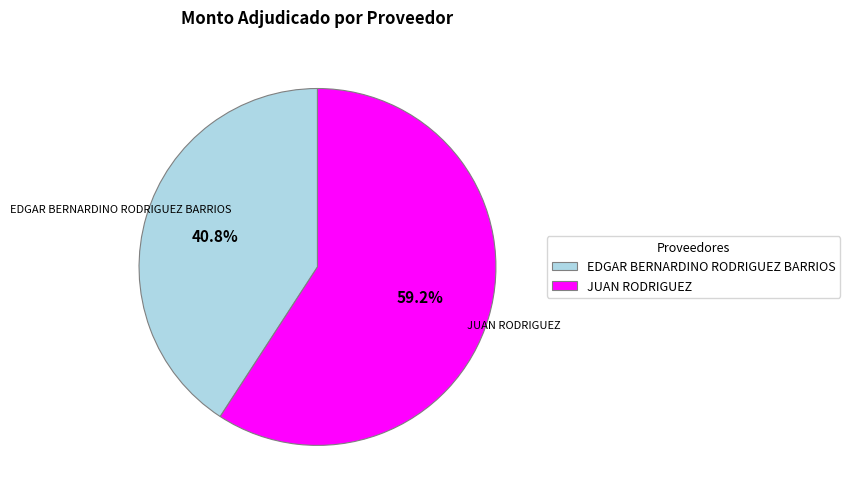

Is it true that JUAN RODRIGUEZ is 59% of the pie?

True